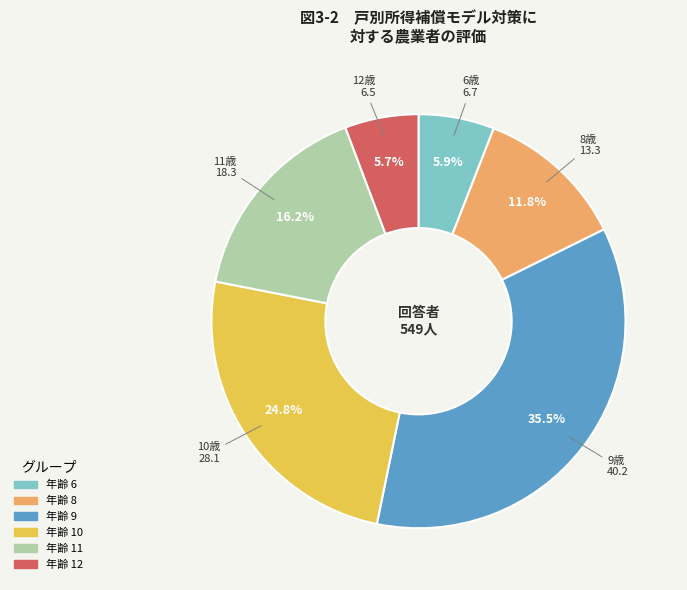

Is there any slice that represents more than half of the pie?

No